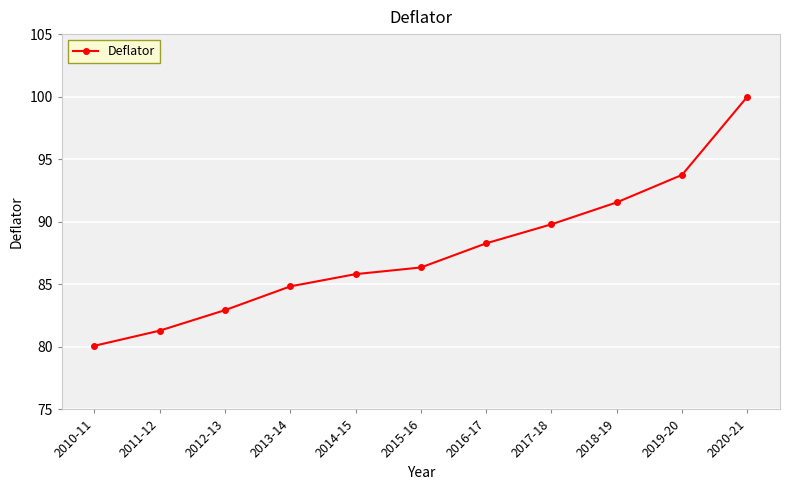

Reading left to right, transcribe all the data shown in this chart.

80.1	81.3	82.9	84.8	85.8	86.3	88.3	89.8	91.6	93.7	100.0